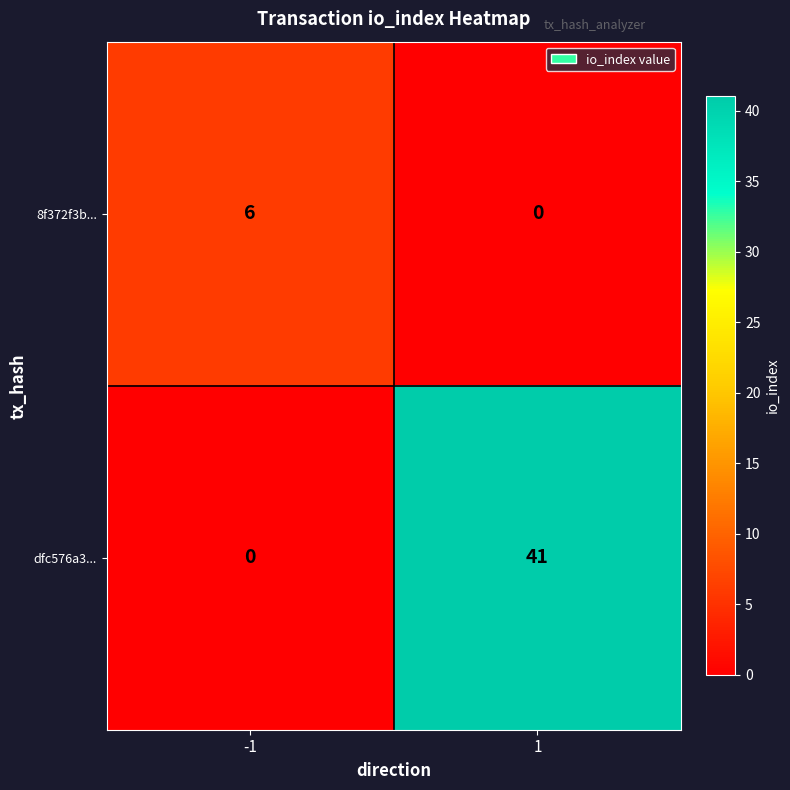

At which category is the sum across all series the highest?

1